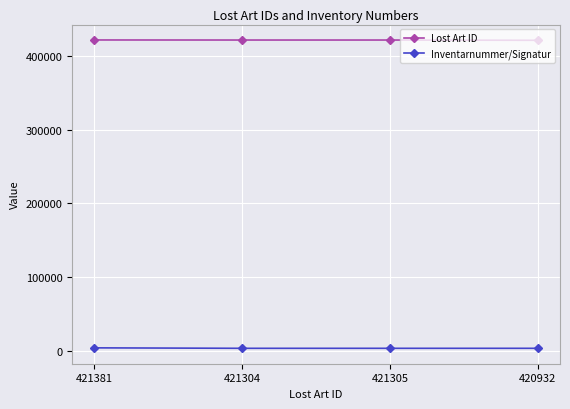

List the series in order of their peak value, highest first.

Lost Art ID, Inventarnummer/Signatur